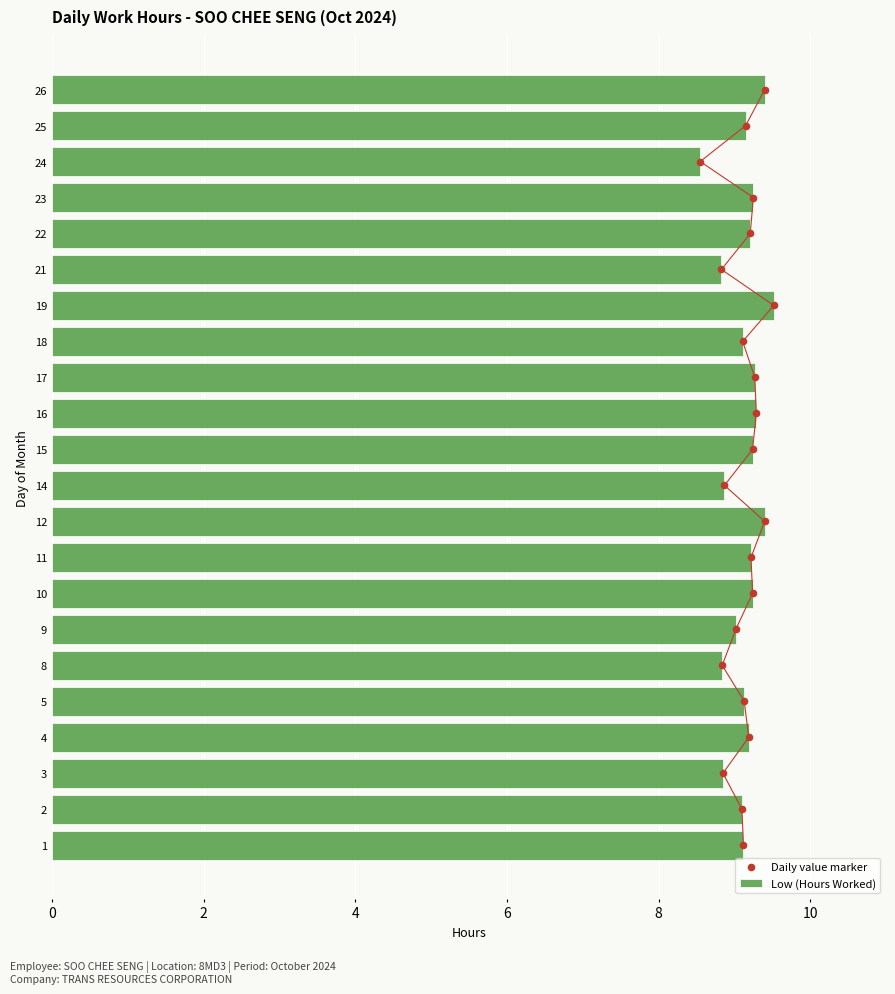

Which series reaches the minimum Y coordinate?

Daily value marker